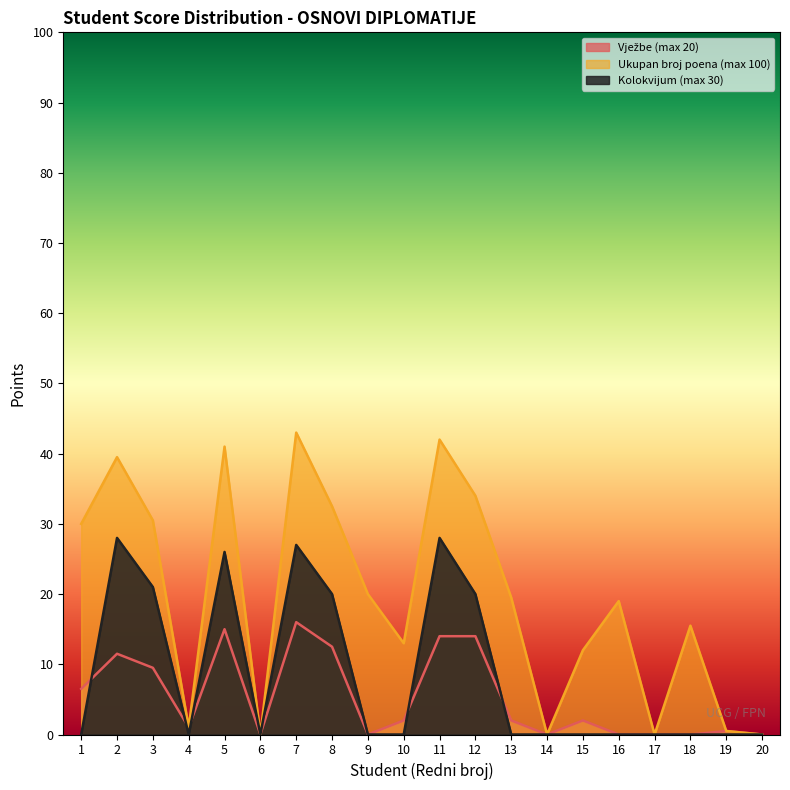

In Kolokvijum (max 30), how many points are higher than both neighbors (excluding endpoints)?

4